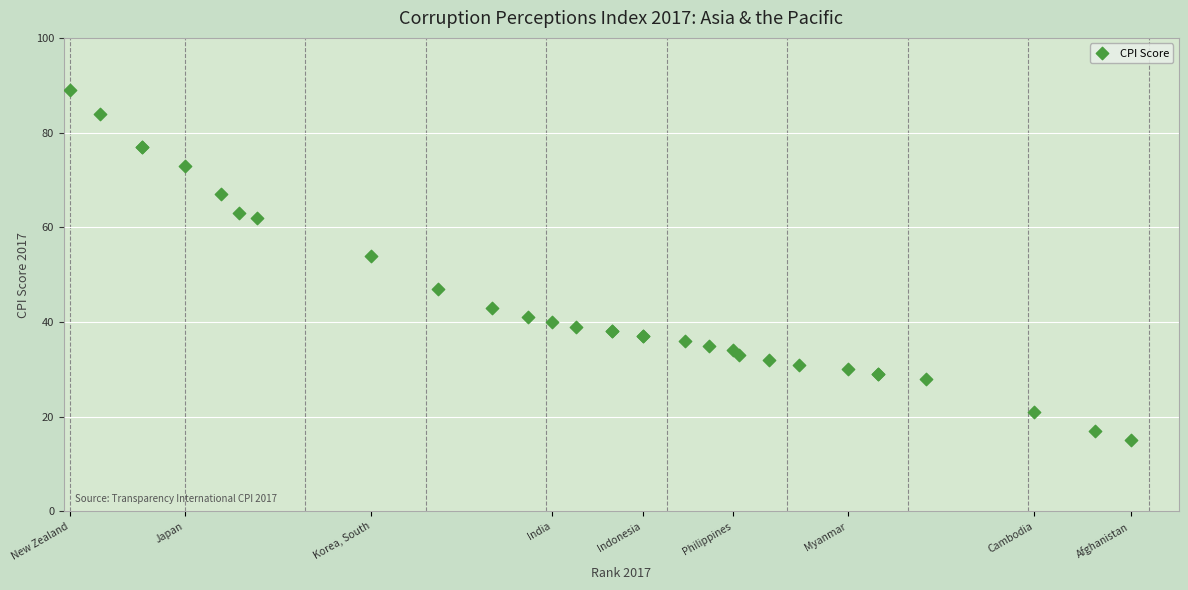

What Y value in the scatter plot is closest to 52?

54